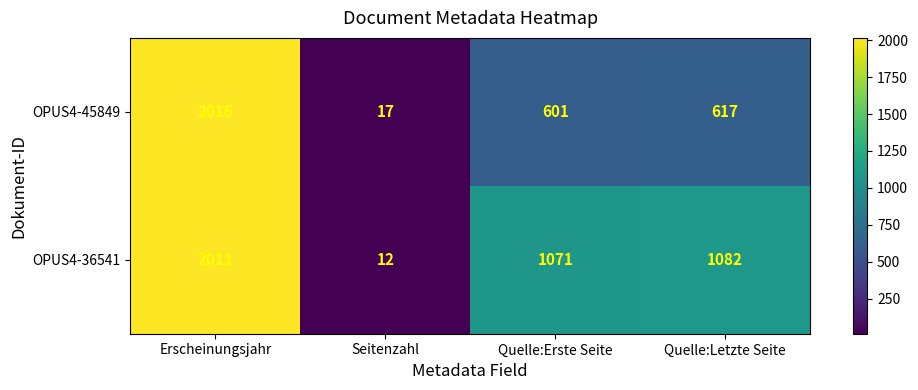

Is it true that OPUS4-36541 equals 1071 at Quelle:Erste Seite?

True